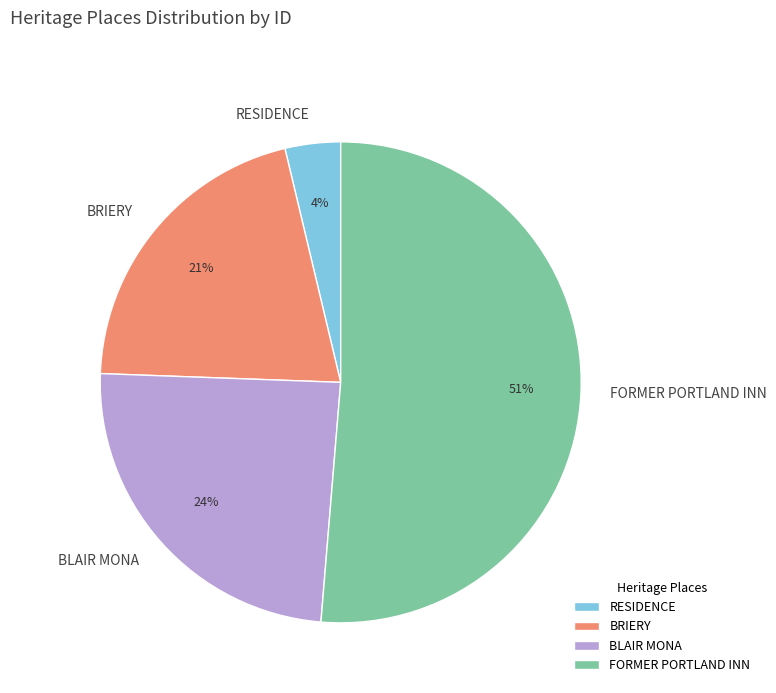

Rank the categories by value from lowest to highest.

RESIDENCE, BRIERY, BLAIR MONA, FORMER PORTLAND INN